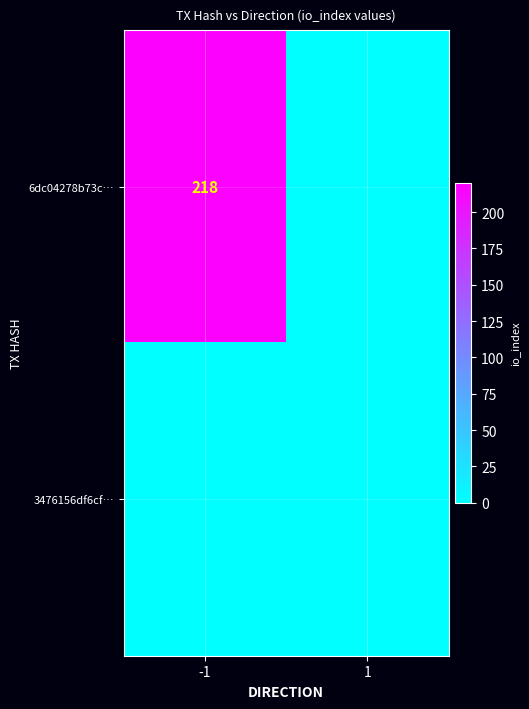

Is it true that 6dc04278b73c… equals 218 at -1?

True